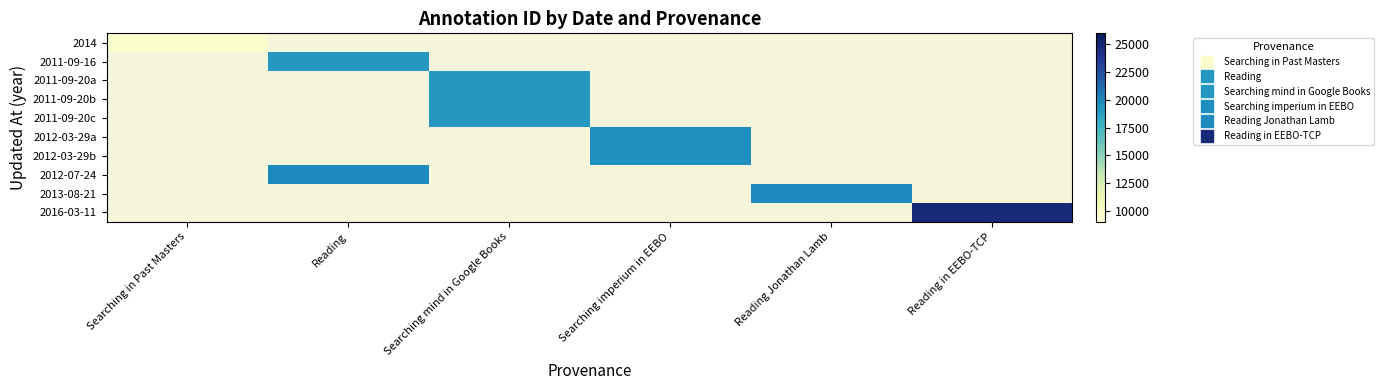

At which category does the chart reach its minimum across all series?

Searching in Past Masters